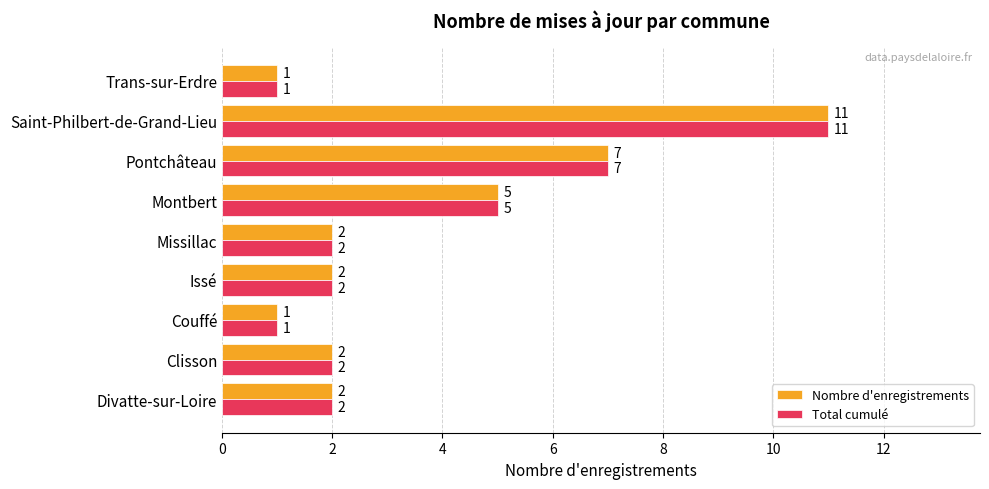

What is the difference between the maximum and minimum values in the Total cumulé series?

10